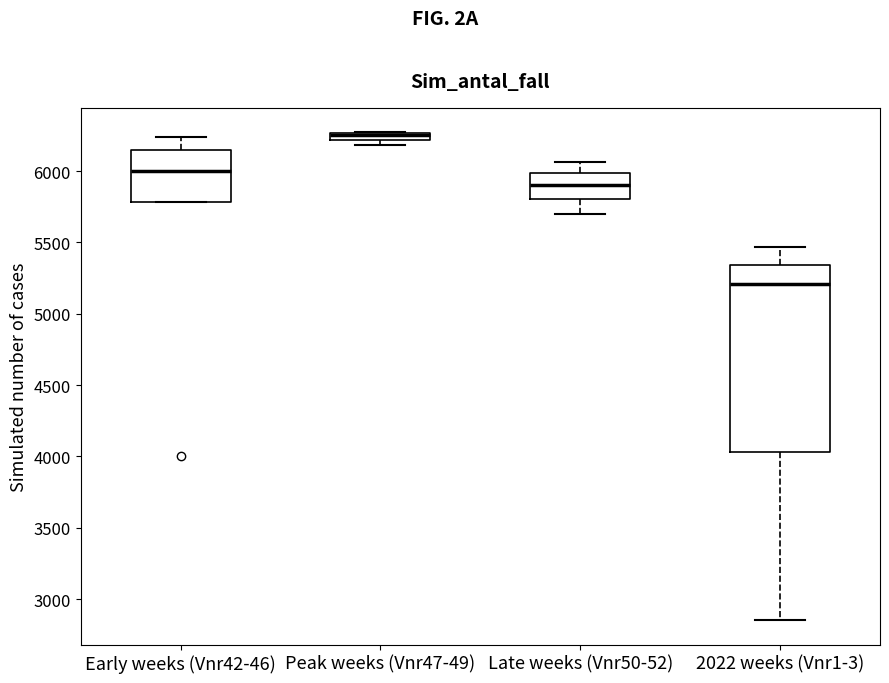

Comparing the boxes themselves (not the whiskers), which one is the tallest?

2022 weeks (Vnr1-3)